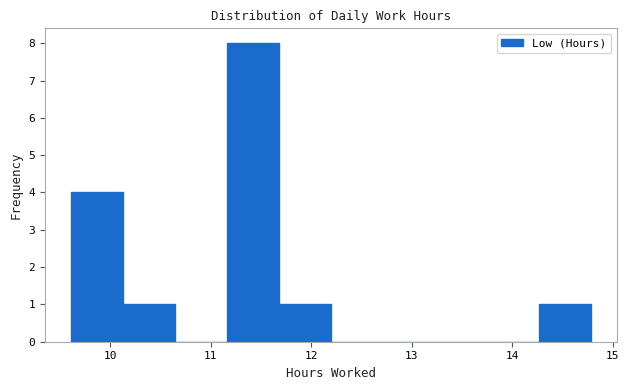

Reading left to right, list every bar in this chart as the range it spans on the x-axis followed by its height. Neither the bar edges nor the heights are printed on the chart, so give them approximately, as read against the axes.

9.6 to 10.1: 4
10.1 to 10.6: 1
10.6 to 11.2: 0
11.2 to 11.7: 8
11.7 to 12.2: 1
12.2 to 12.7: 0
12.7 to 13.2: 0
13.2 to 13.7: 0
13.7 to 14.3: 0
14.3 to 14.8: 1